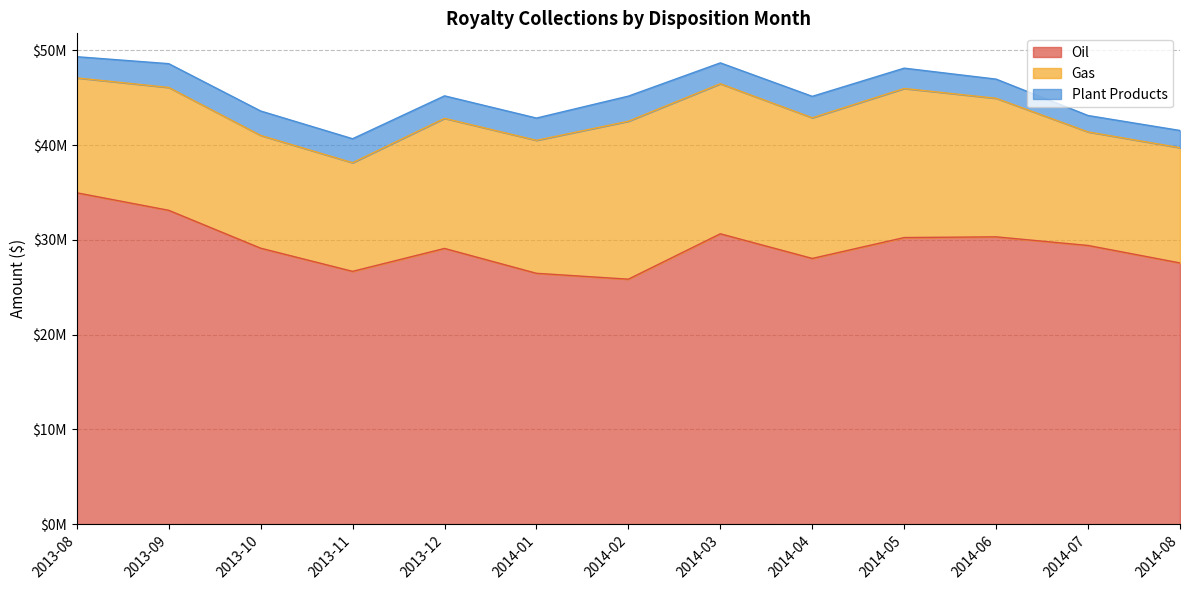

What are all the series names shown in the legend?

Oil, Gas, Plant Products